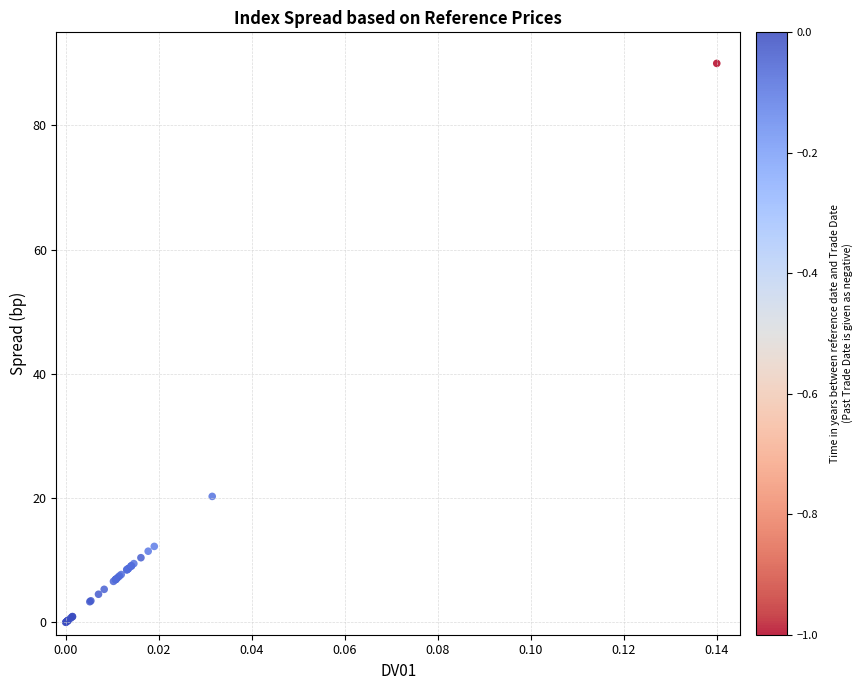

What Y value in the scatter plot is closest to 45?

20.3